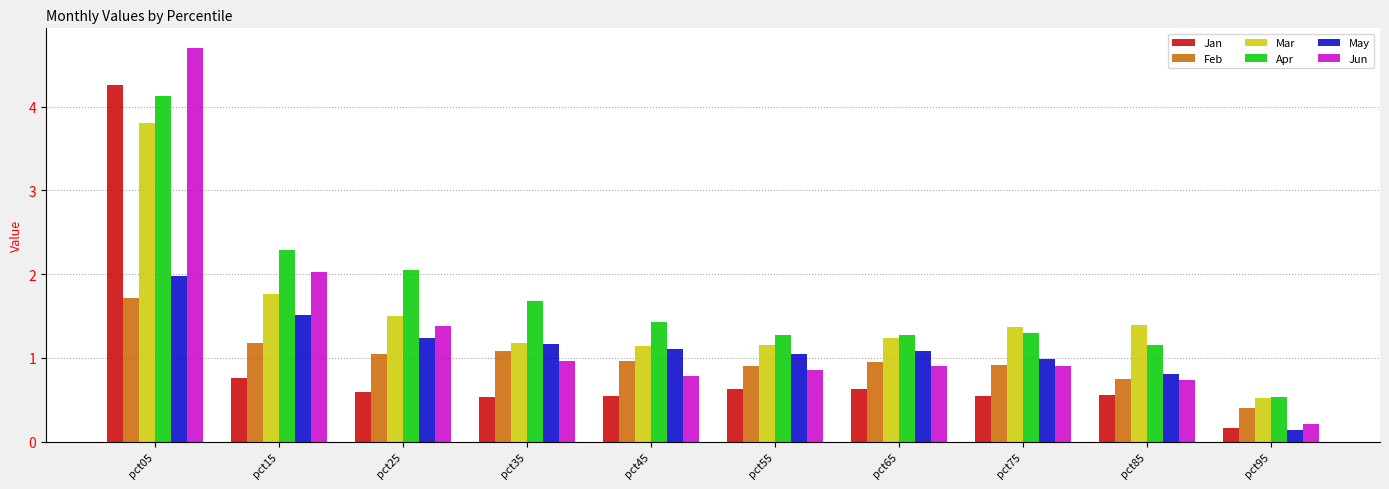

True or false: Jun has a value of 0.8 at pct45.

True